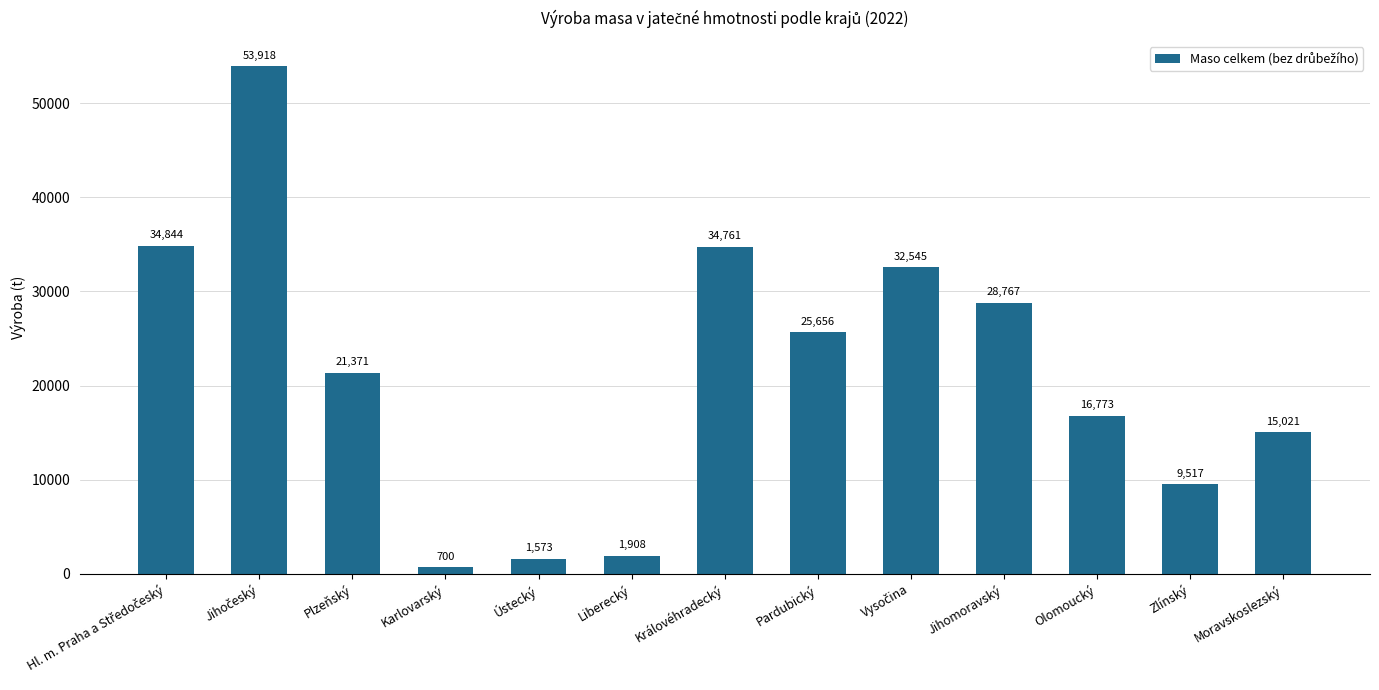

What is the smallest value displayed?

699.6